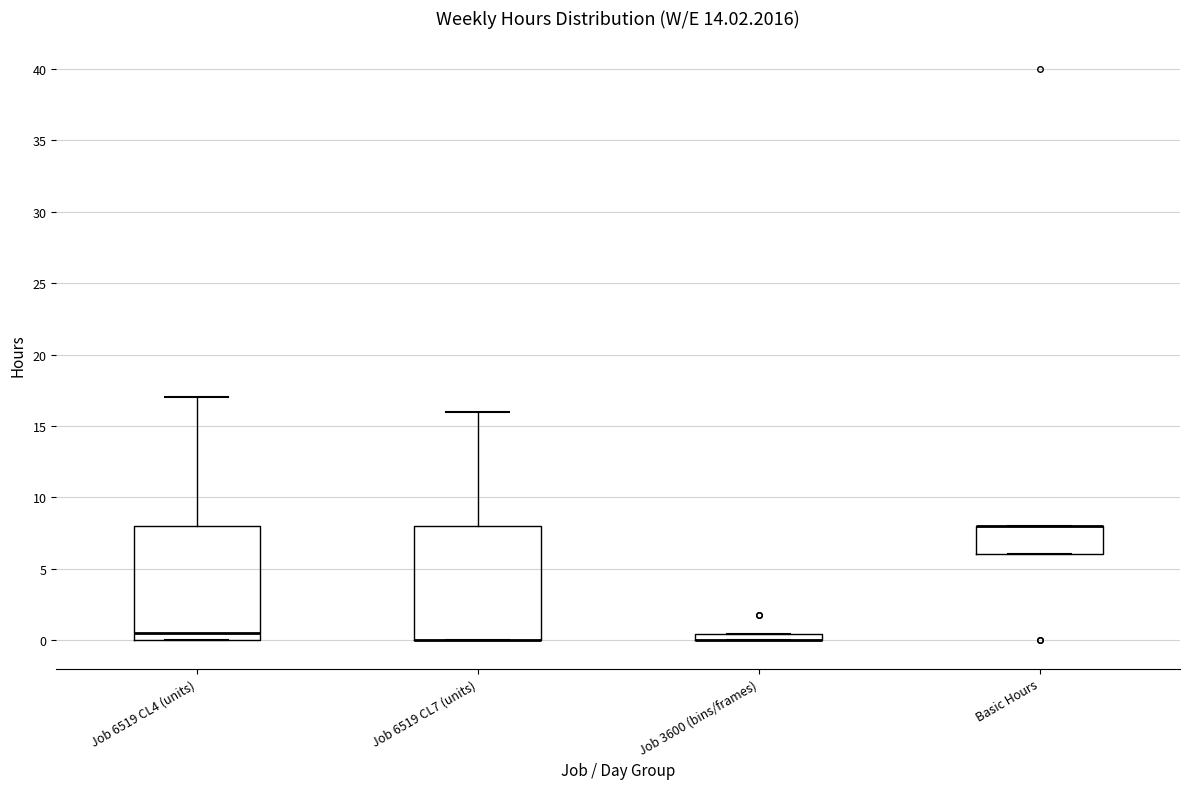

Where is the upper edge of the box for Basic Hours on the y-axis? The values are not printed on the chart, so give them approximately, as read against the axis.

8.0